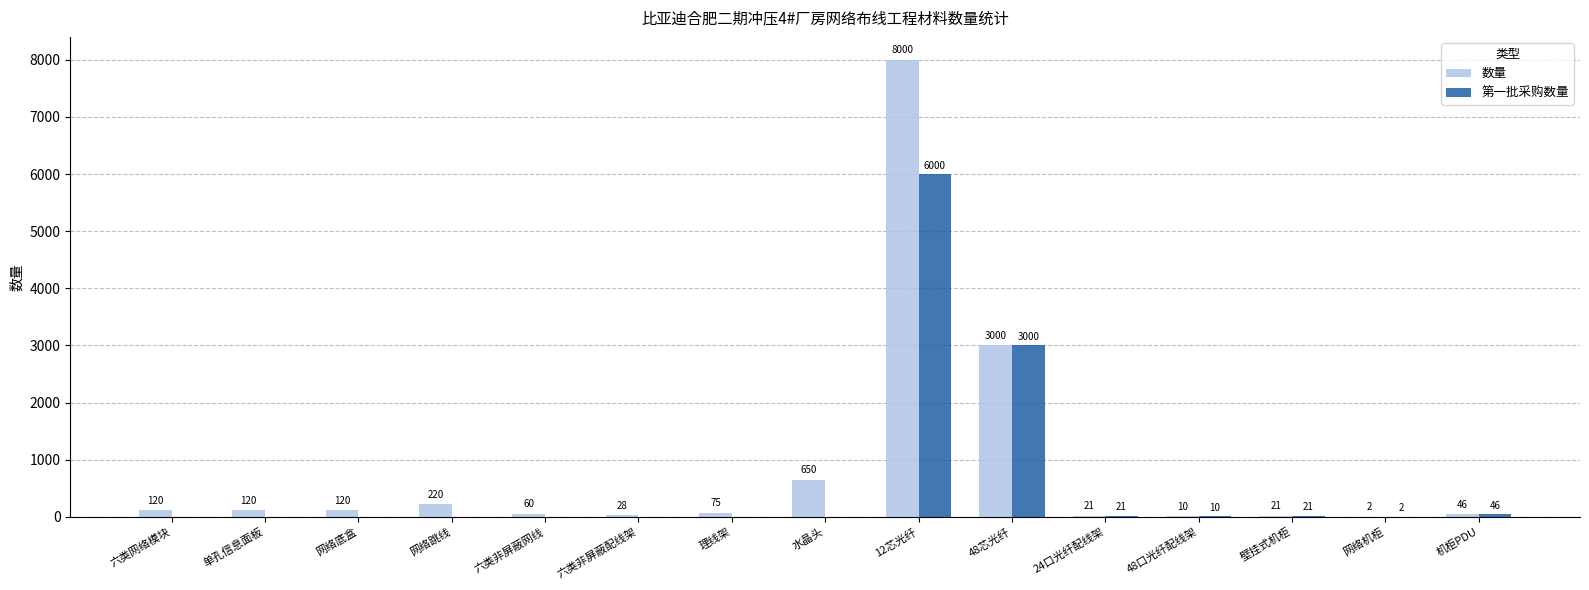

Does the chart contain stacked bars?

No